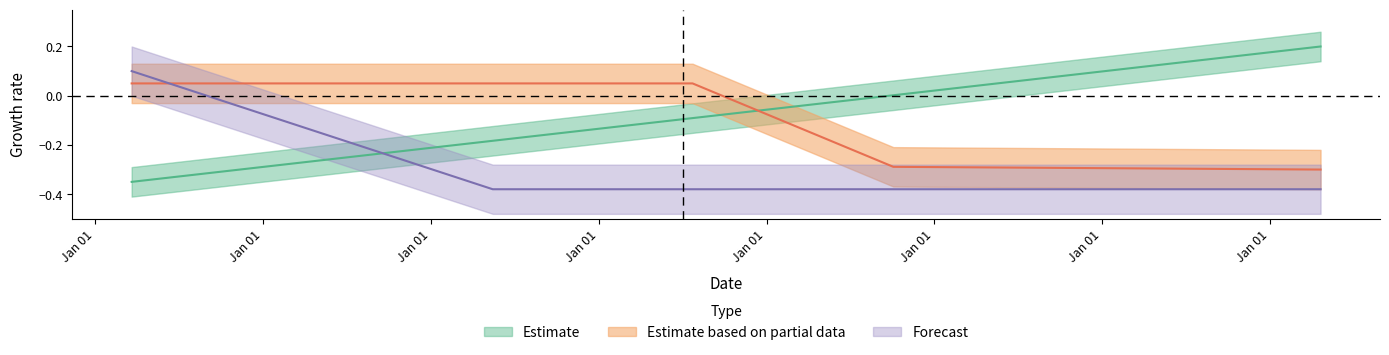

What is the difference between the maximum and minimum values in the Estimate series?

0.6